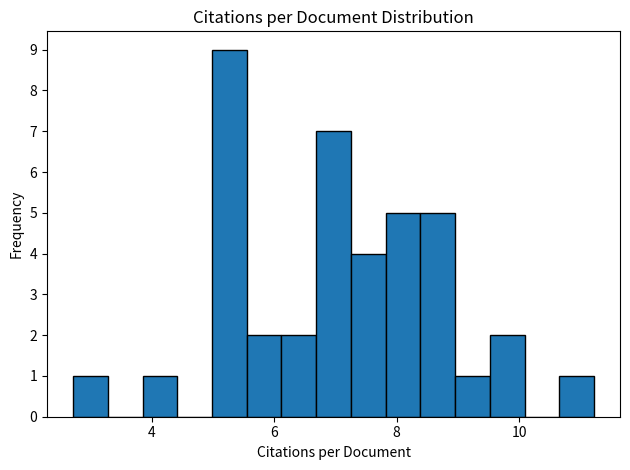

Around what value on the x-axis is the tallest bar? Give the approximate position of its centre, as read against the axis.

5.2